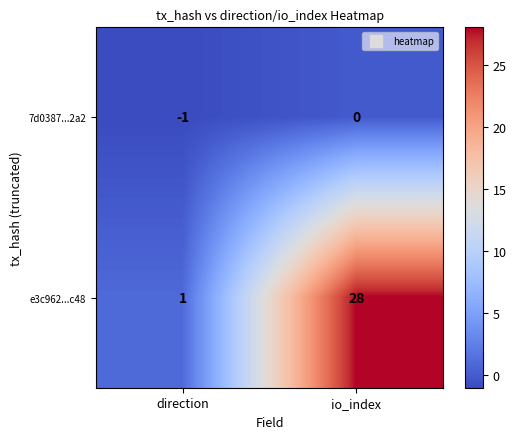

At how many categories does at least one series exceed 17?

1